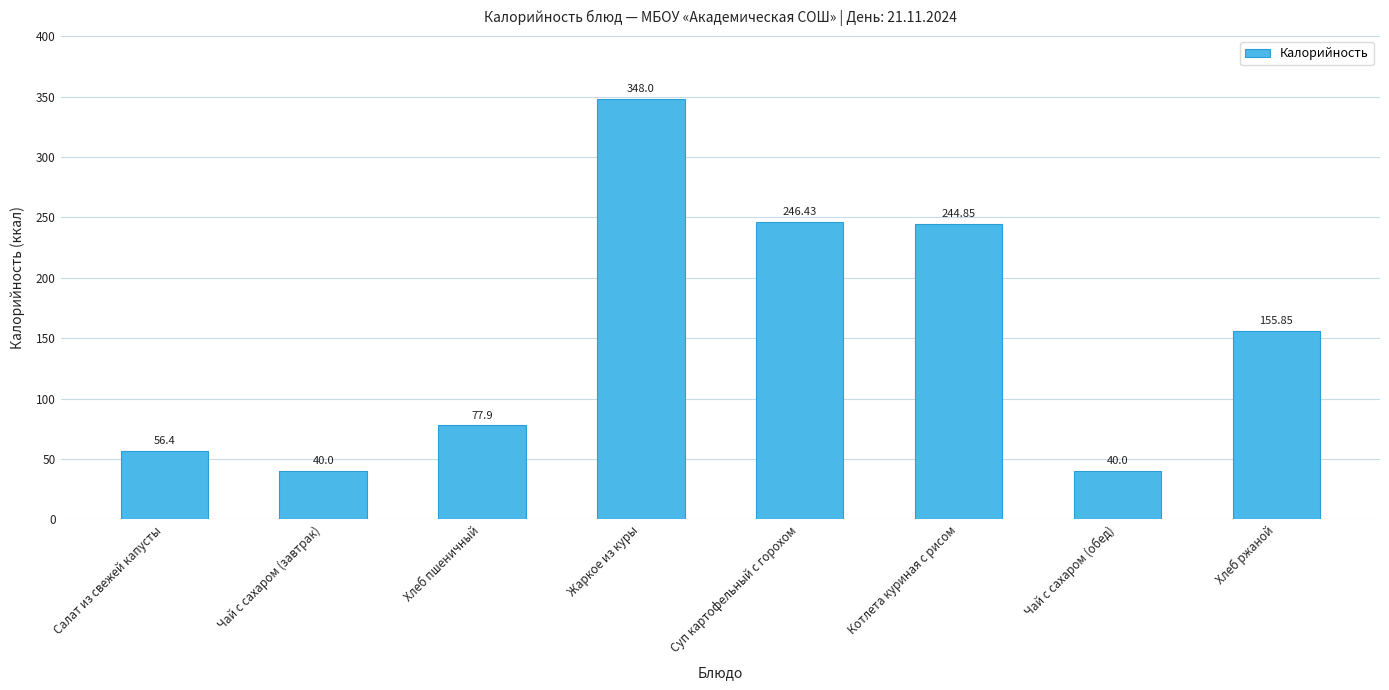

What position from the right is Хлеб ржаной?

1